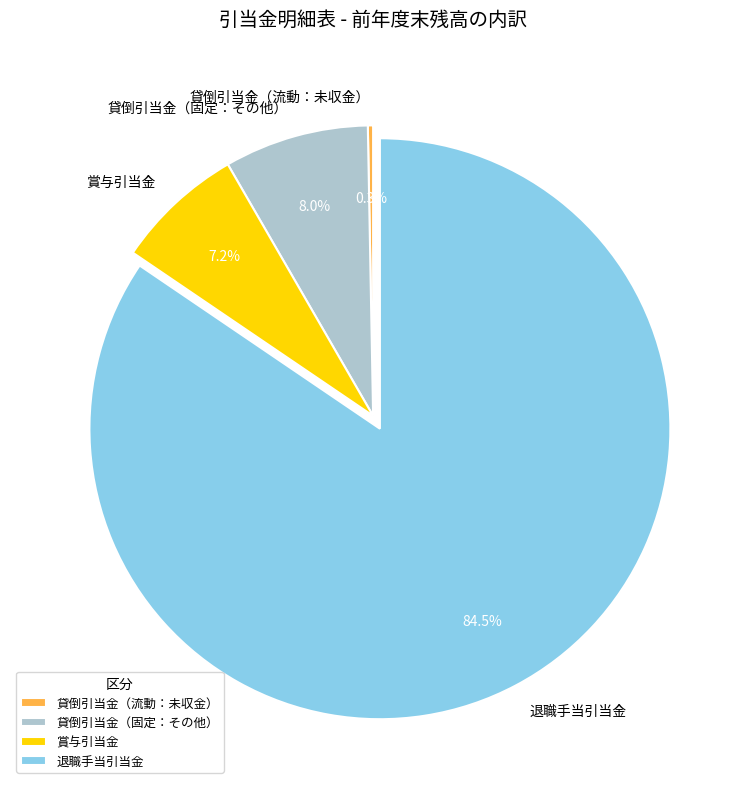

How many segments does this pie chart have?

4